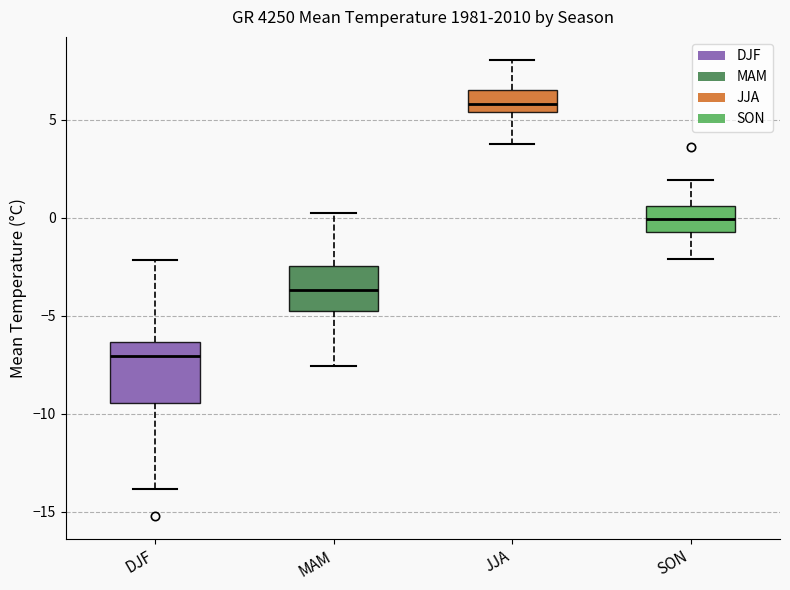

Where does the upper whisker of the box for SON end on the y-axis? The values are not printed on the chart, so give them approximately, as read against the axis.

2.0